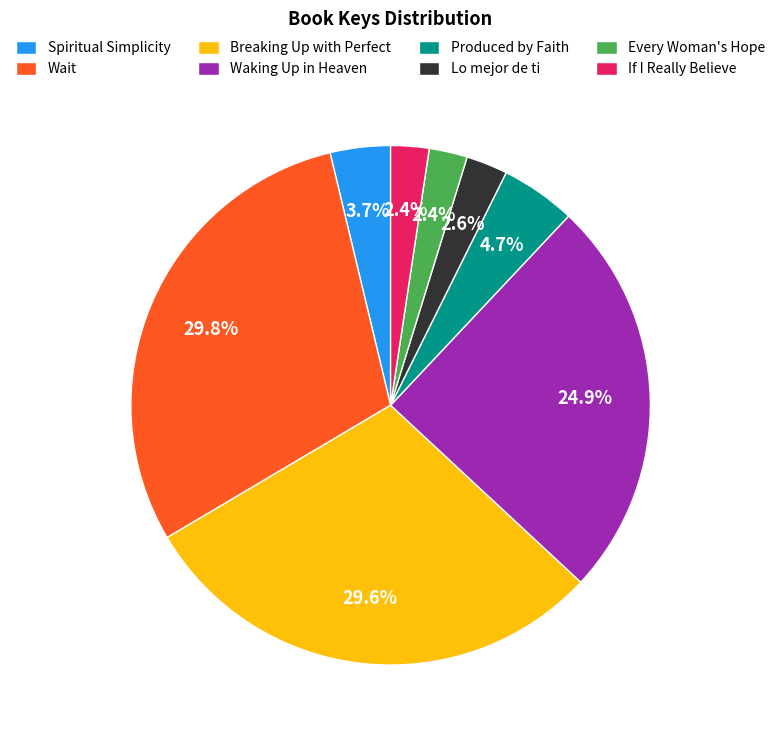

What percentage is NOT represented by Every Woman's Hope?

97.6%